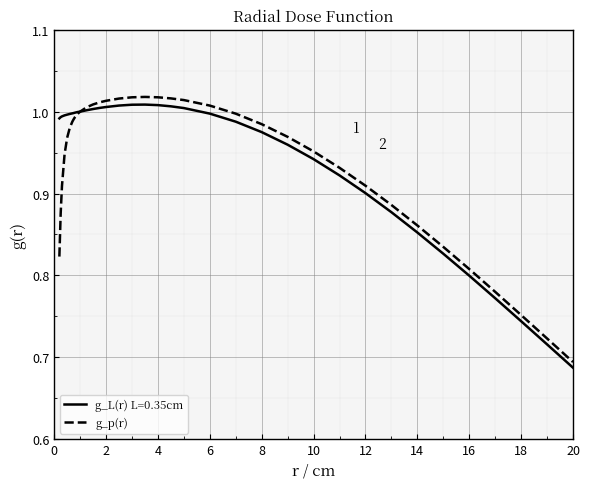

Which series has the widest spread of values?

g_p(r)